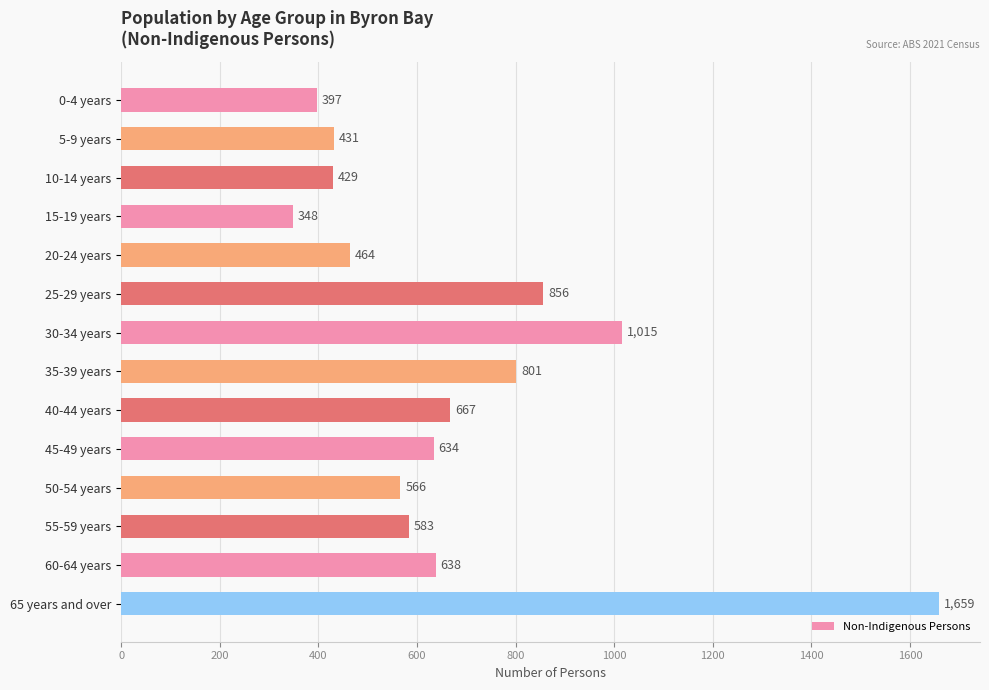

What is the difference between the values at 20-24 years and 25-29 years?

392